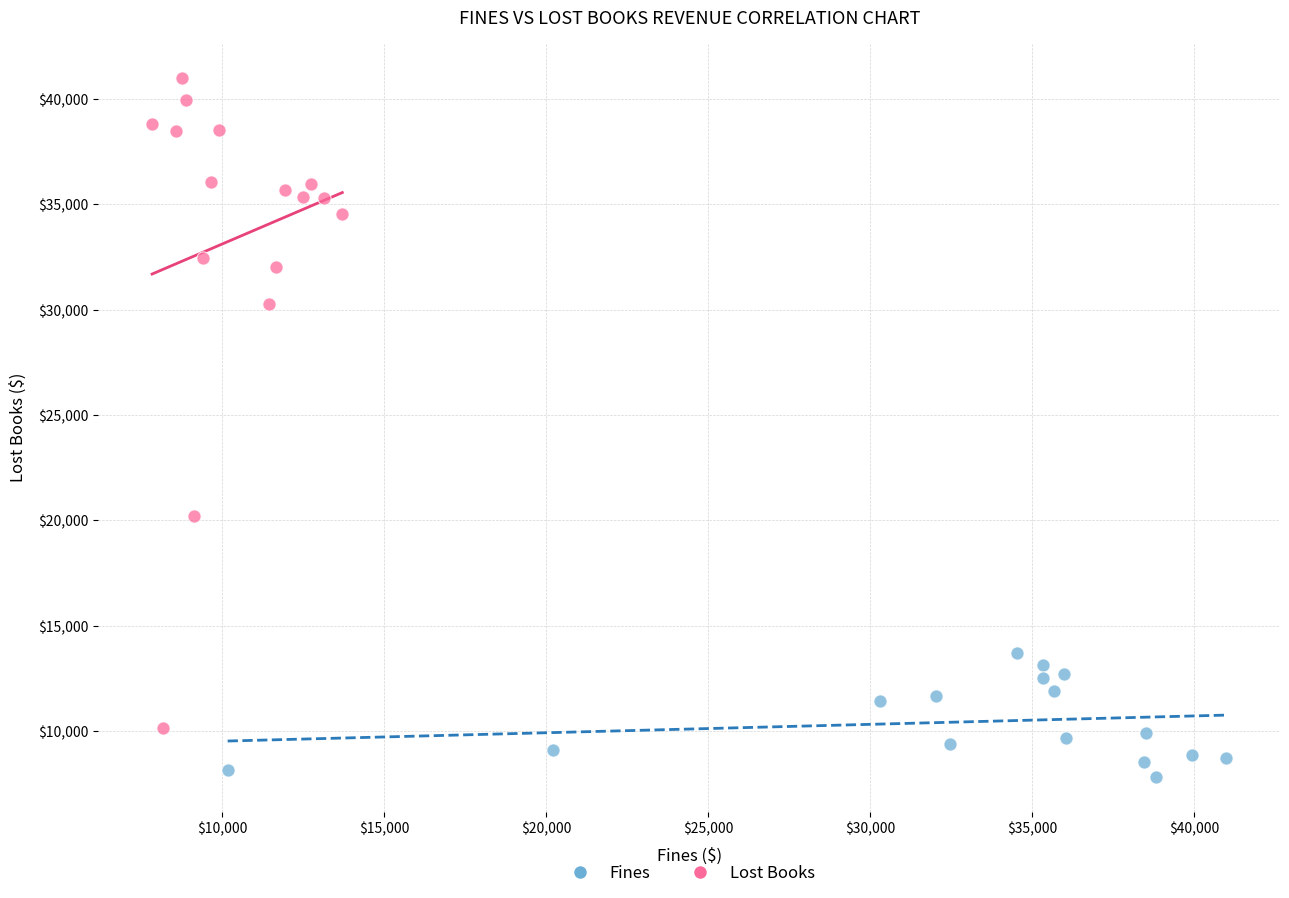

Which series contains the highest Y value?

Lost Books